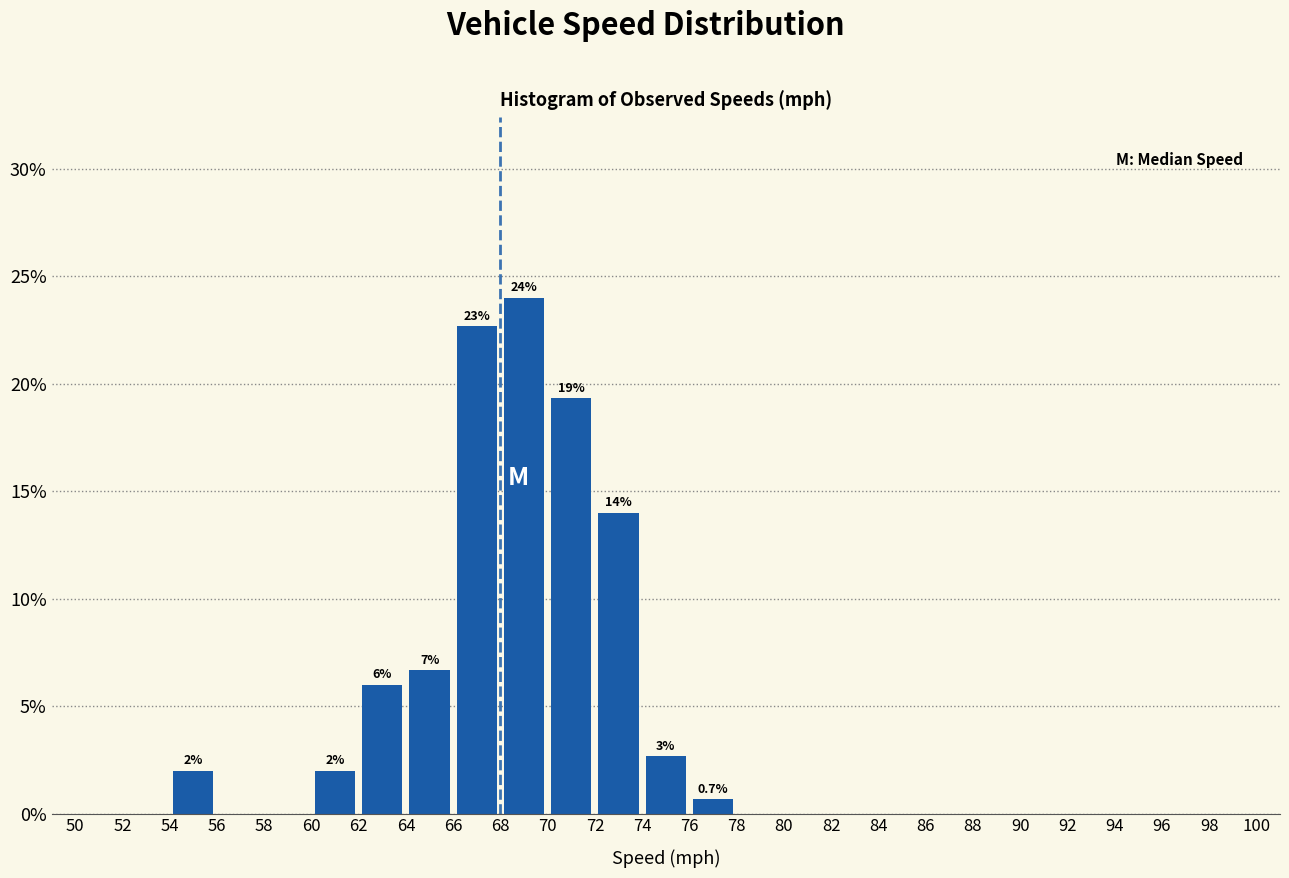

Over which range of the x-axis is the bar tallest?

68 to 70